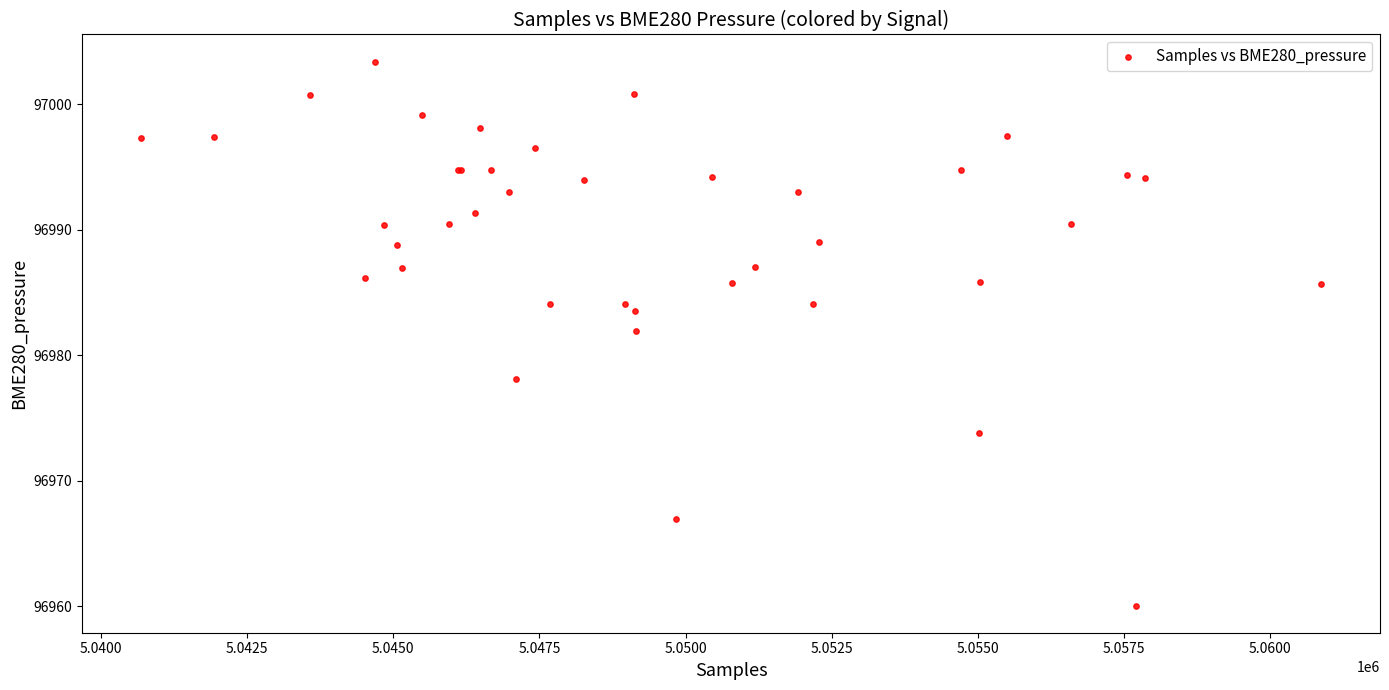

What Y value in the scatter plot is closest to 96981?

96981.9